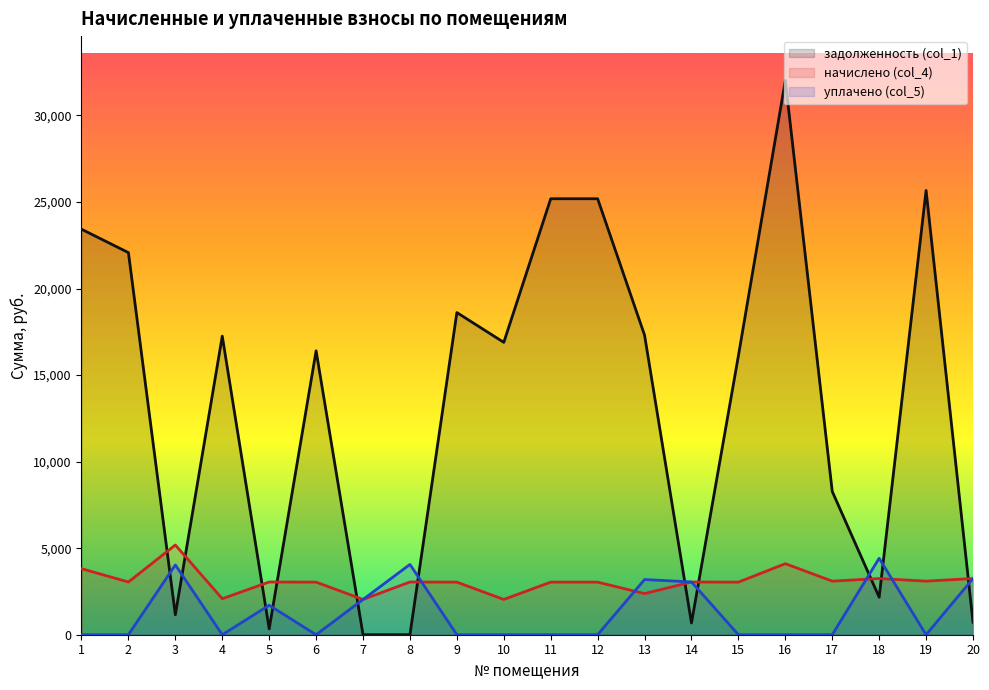

Does the chart display data point markers on the line(s)?

No